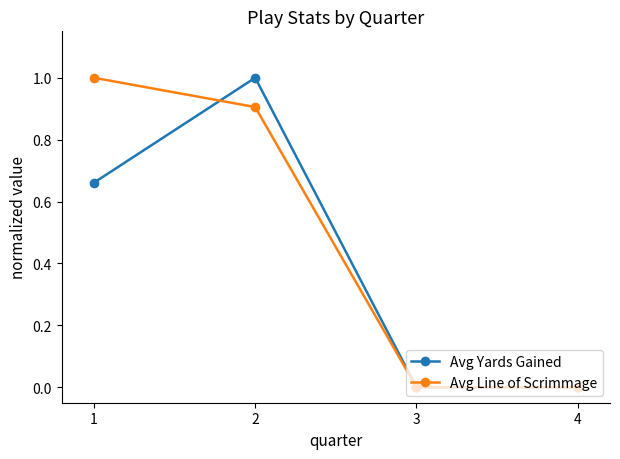

What are all the series names shown in the legend?

Avg Yards Gained, Avg Line of Scrimmage